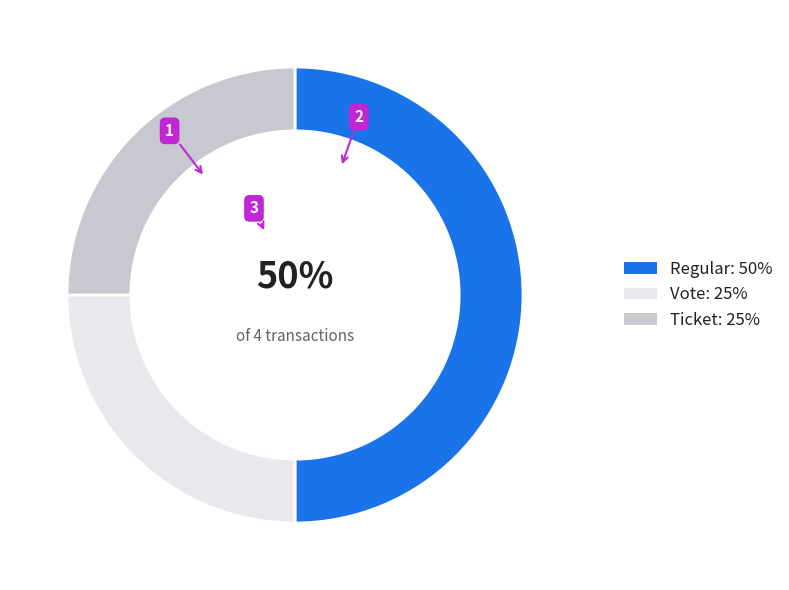

Count the number of slices in the pie.

3